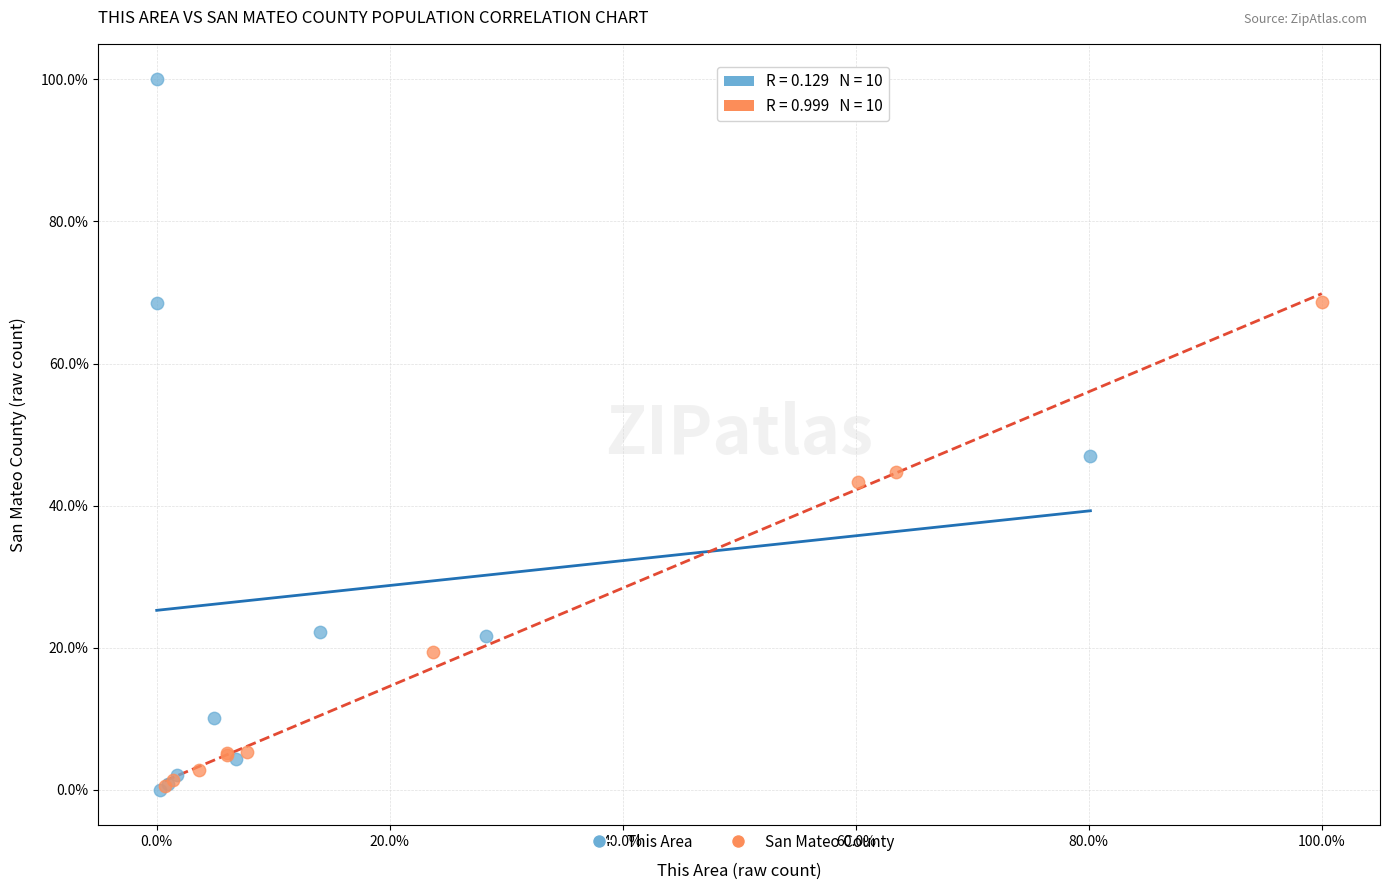

Which series reaches the maximum Y coordinate?

This Area